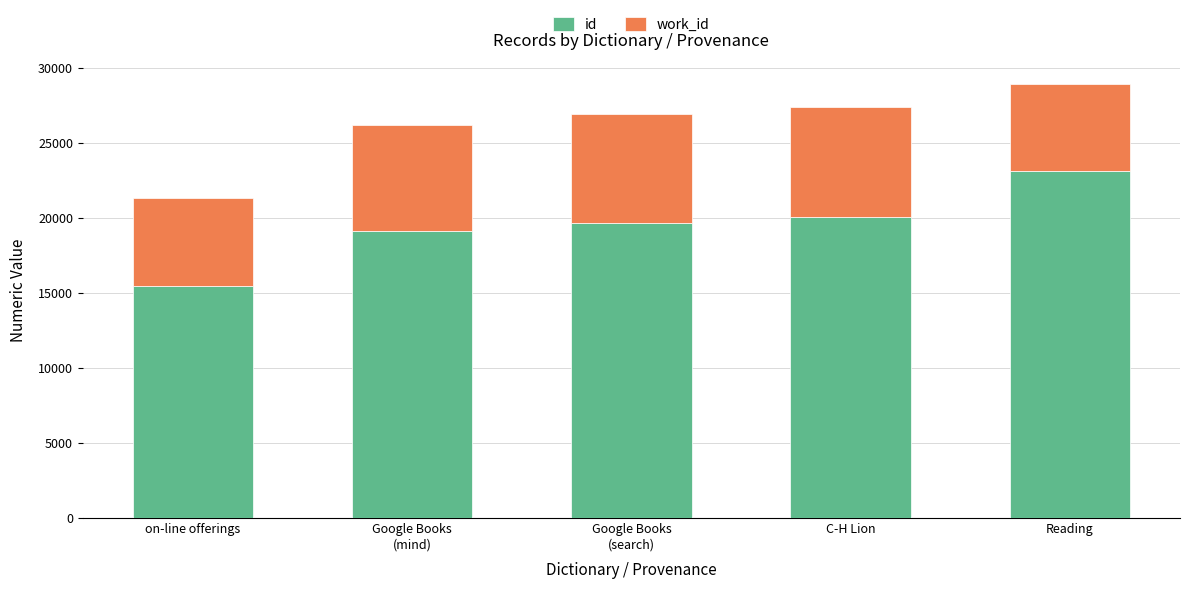

What is the maximum value for id?

23129